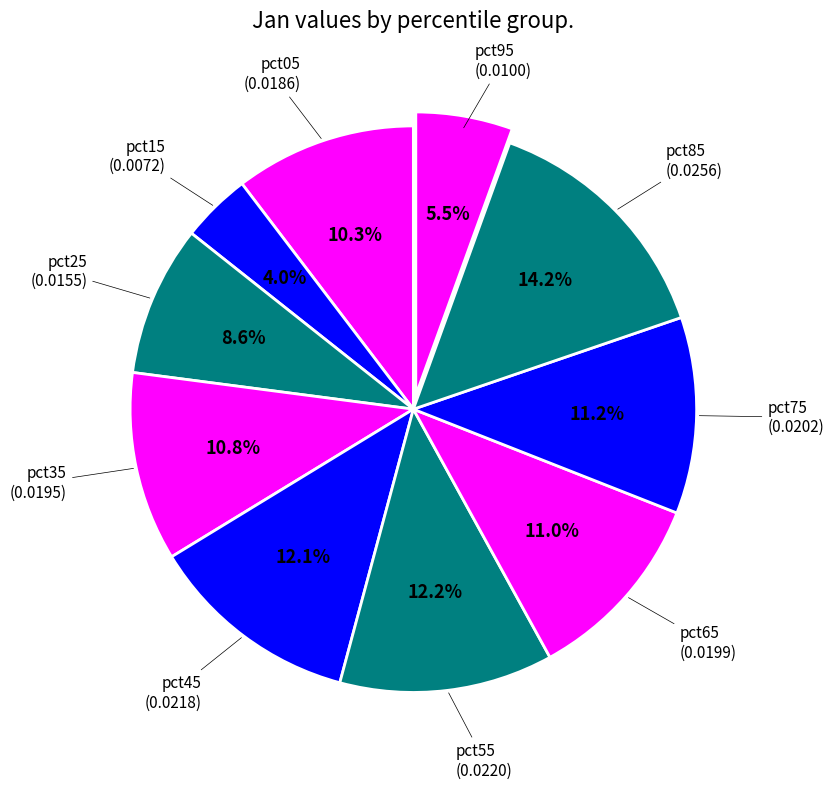

Count the number of slices in the pie.

10